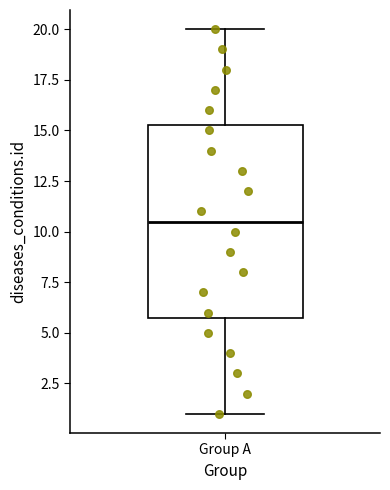

Read this box plot against the y-axis: the position of the median line, the range covered by the box, and the ends of both whiskers. The values are not printed on the chart, so give them approximately, as read against the axis.

median 10.5, box 6.0 to 15.5, whiskers 1.0 to 20.0